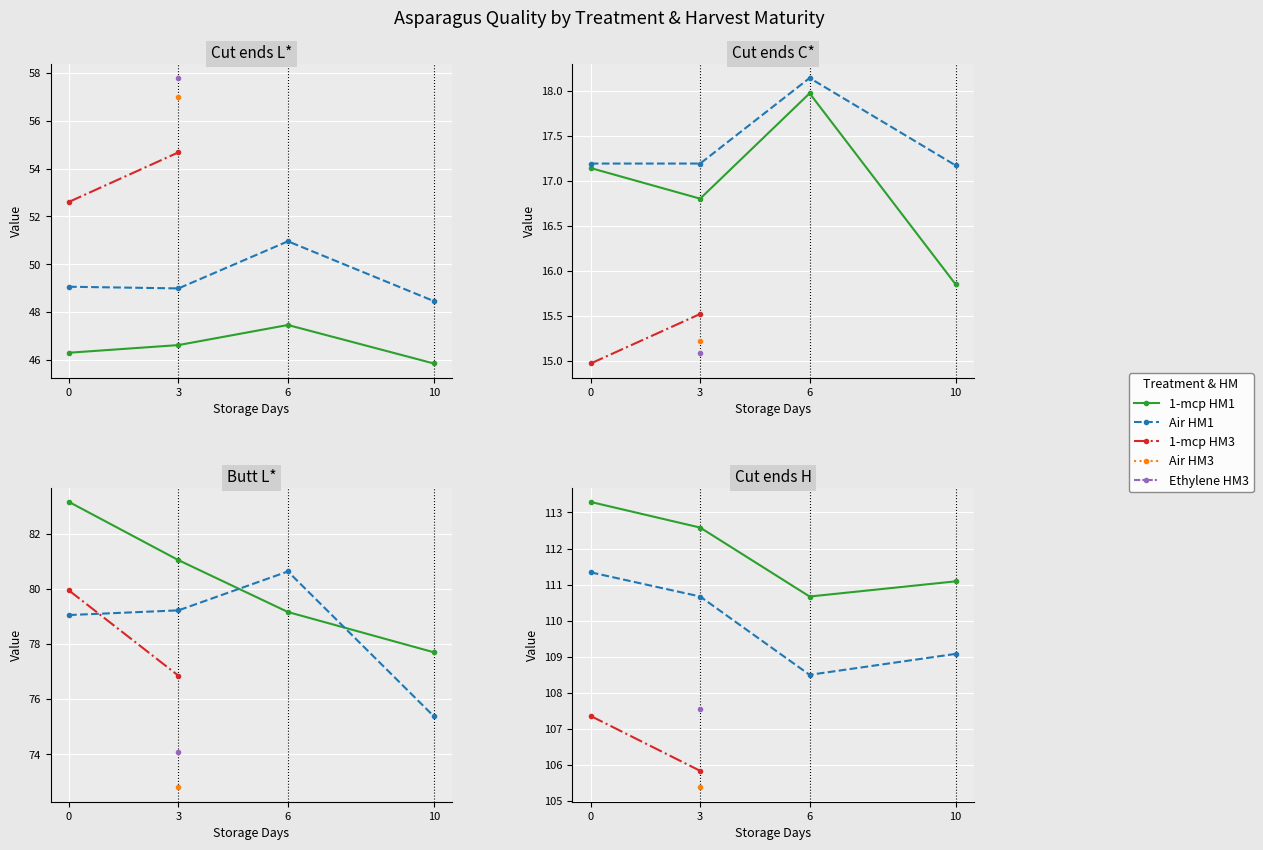

What is the value of the 1st point from the left?

83.2